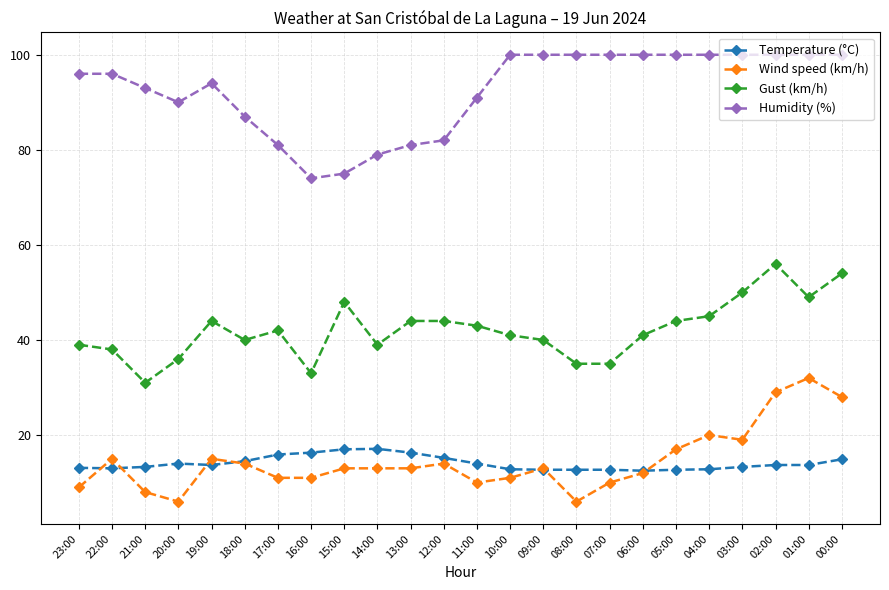

True or false: Wind speed (km/h) and Gust (km/h) intersect in this chart.

False